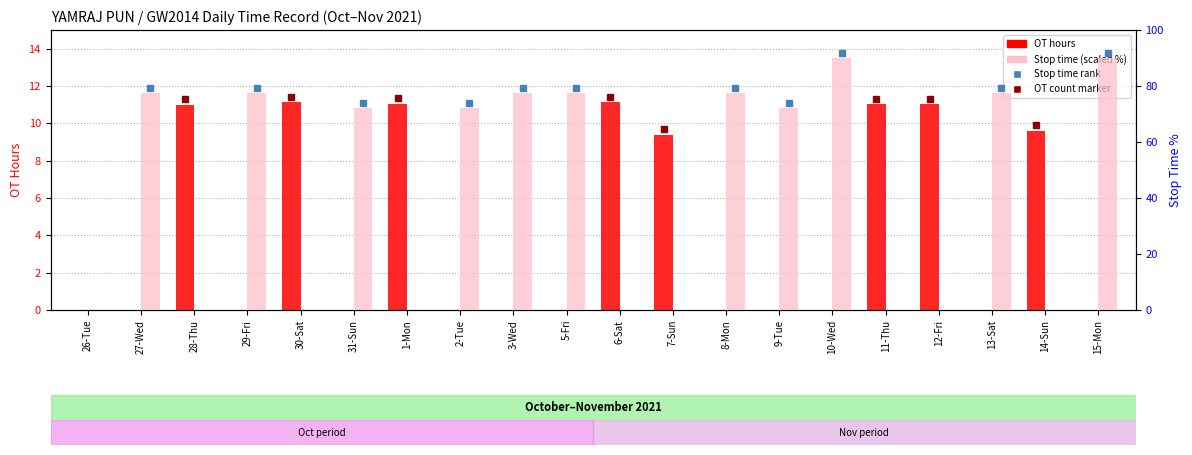

Is it true that OT hours equals -7.4 at 13-Sat?

False